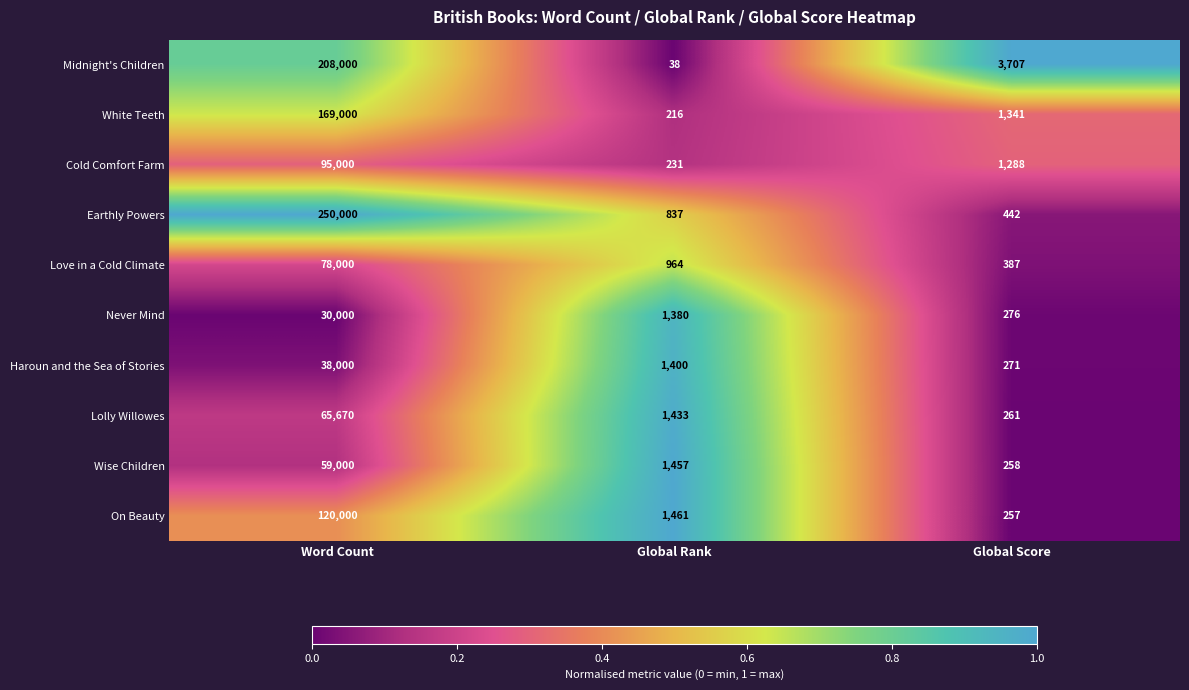

Which series has the largest total across all categories?

Earthly Powers